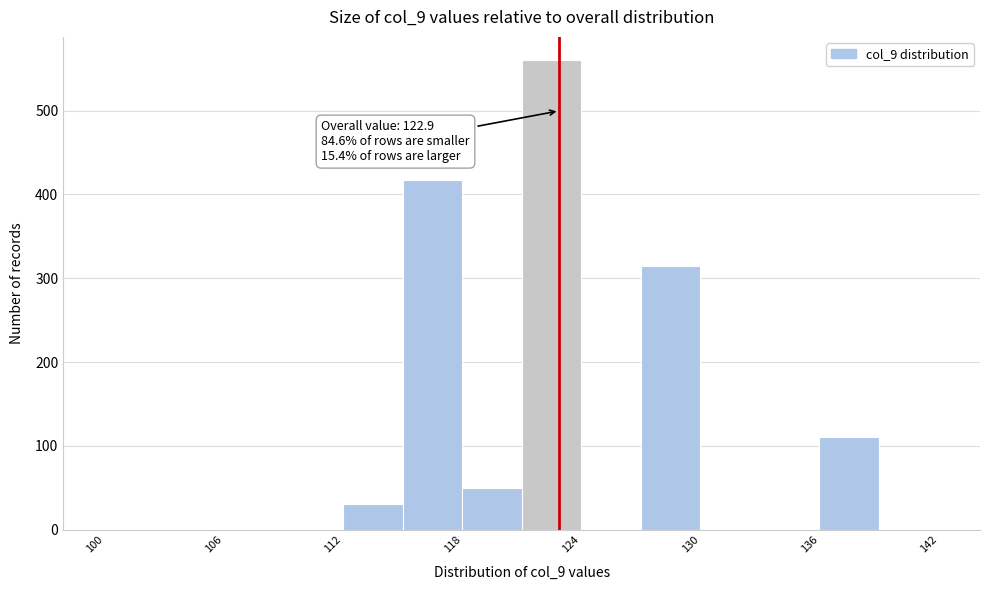

Around what value on the x-axis is the tallest bar? Give the approximate position of its centre, as read against the axis.

123